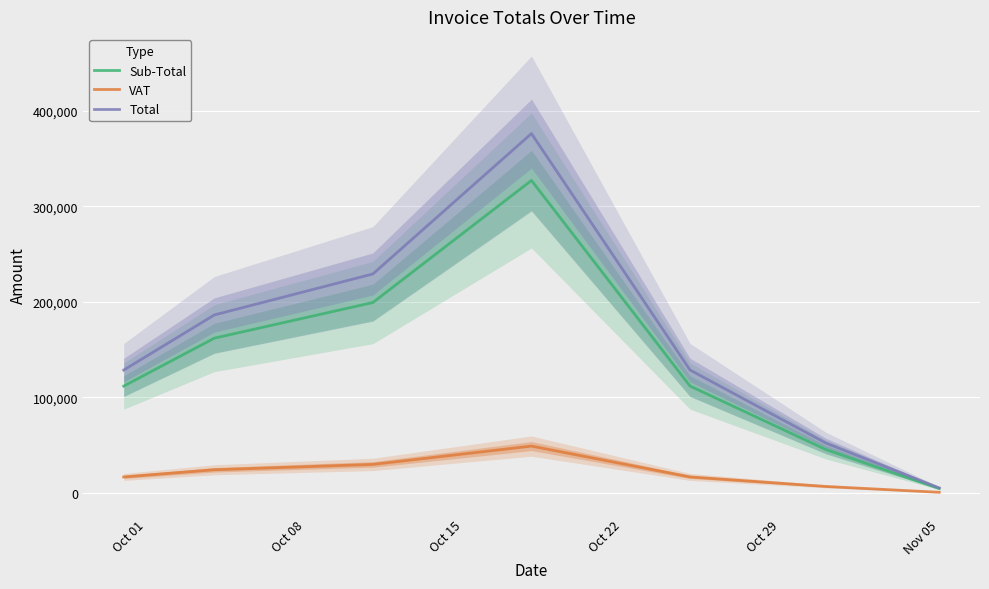

What is the value of the Sub-Total point at the 7th from the left?

4607.8